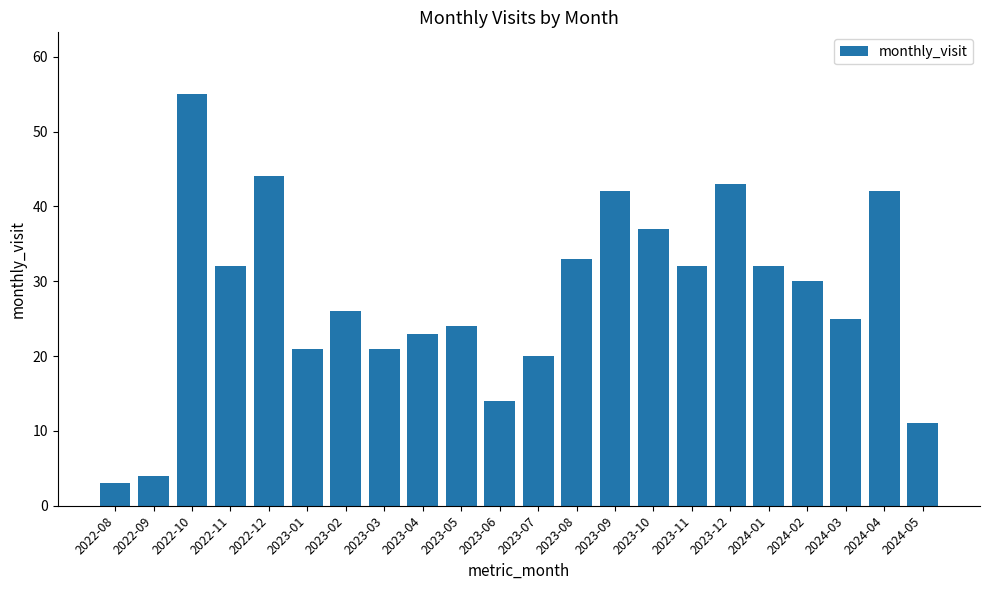

Is it true that the value at 2024-03 is 37?

False